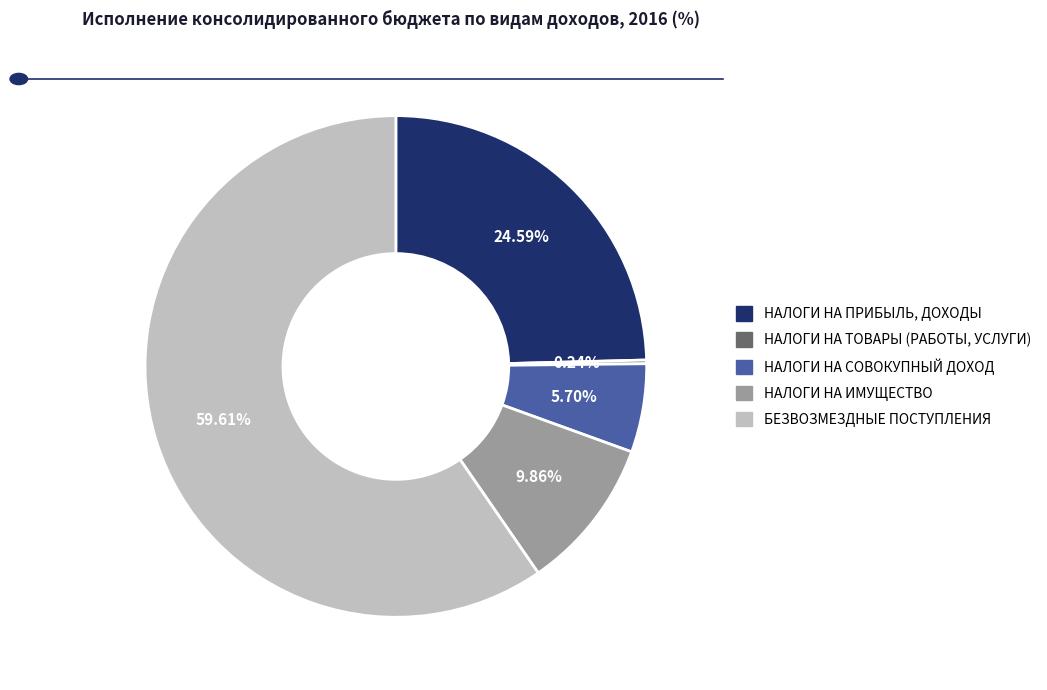

Which category has the biggest portion of the pie?

БЕЗВОЗМЕЗДНЫЕ ПОСТУПЛЕНИЯ